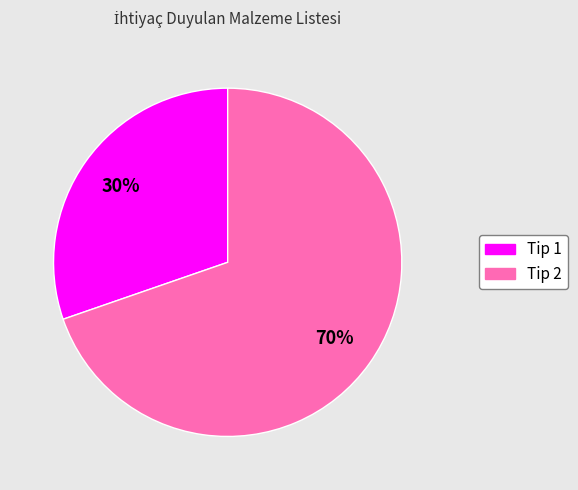

Is there any slice that represents more than half of the pie?

Yes